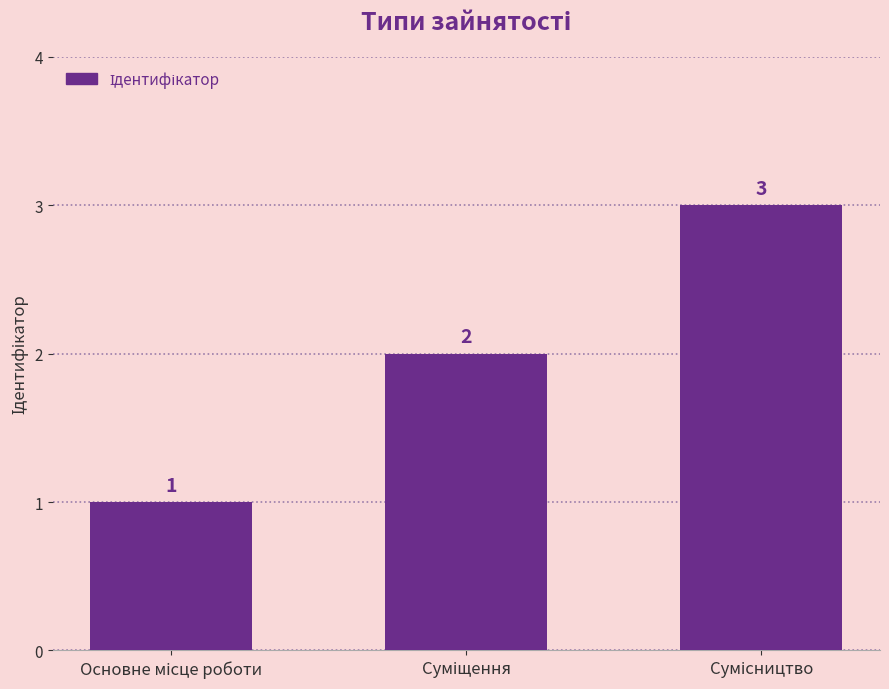

What is the value of the 2nd bar from the left?

2